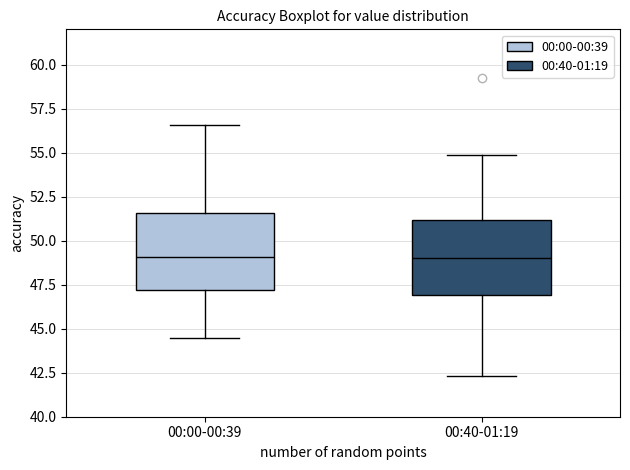

Reading left to right, read every box against the y-axis: the position of its median line, the range the box covers, and the ends of its whiskers. The values are not printed on the chart, so give them approximately, as read against the axis.

00:00-00:39: median 49.0, box 47.0 to 51.5, whiskers 44.5 to 56.5
00:40-01:19: median 49.0, box 47.0 to 51.0, whiskers 42.5 to 55.0